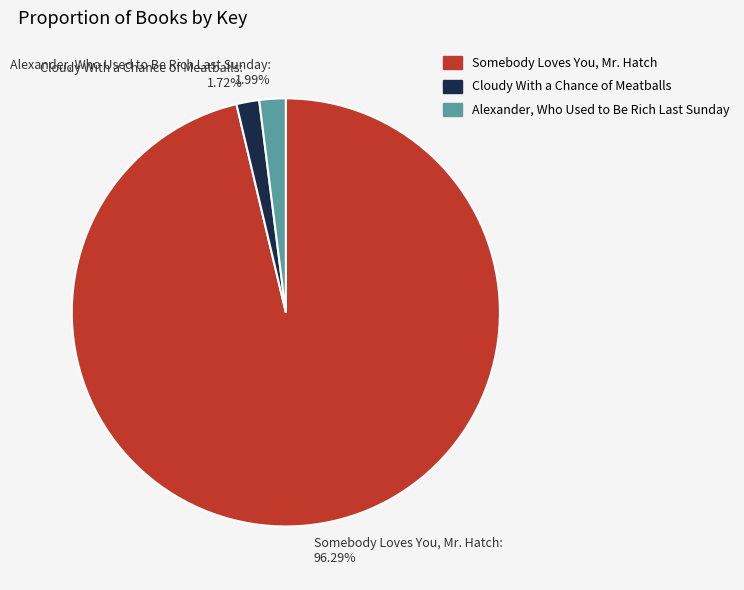

Rank the categories by value from lowest to highest.

Cloudy With a Chance of Meatballs, Alexander, Who Used to Be Rich Last Sunday, Somebody Loves You, Mr. Hatch